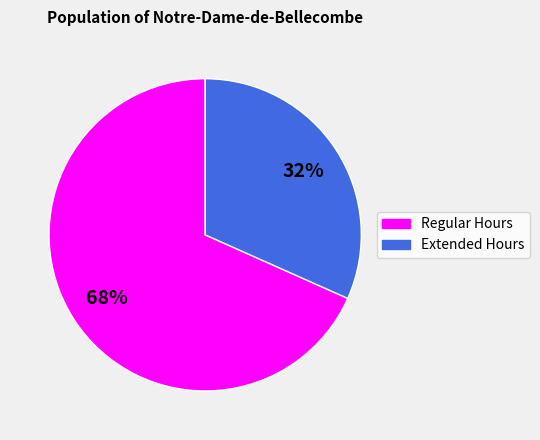

To the nearest percent, what is the average slice percentage?

50%